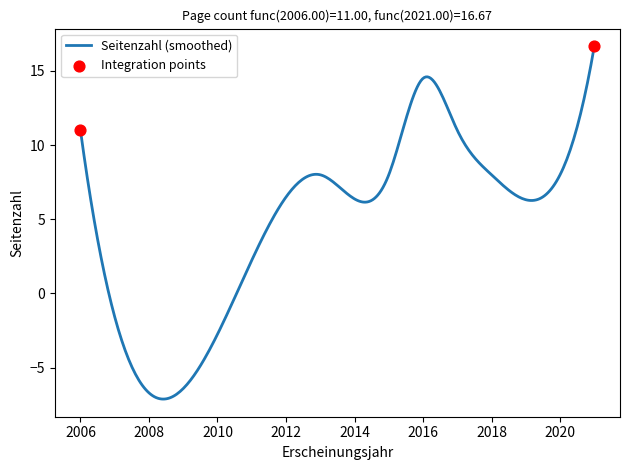

What is the minimum value shown in the chart?

-7.1